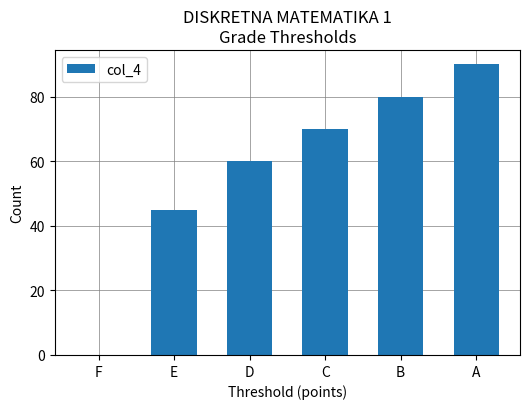

Read the value at B, to the nearest 5.

80